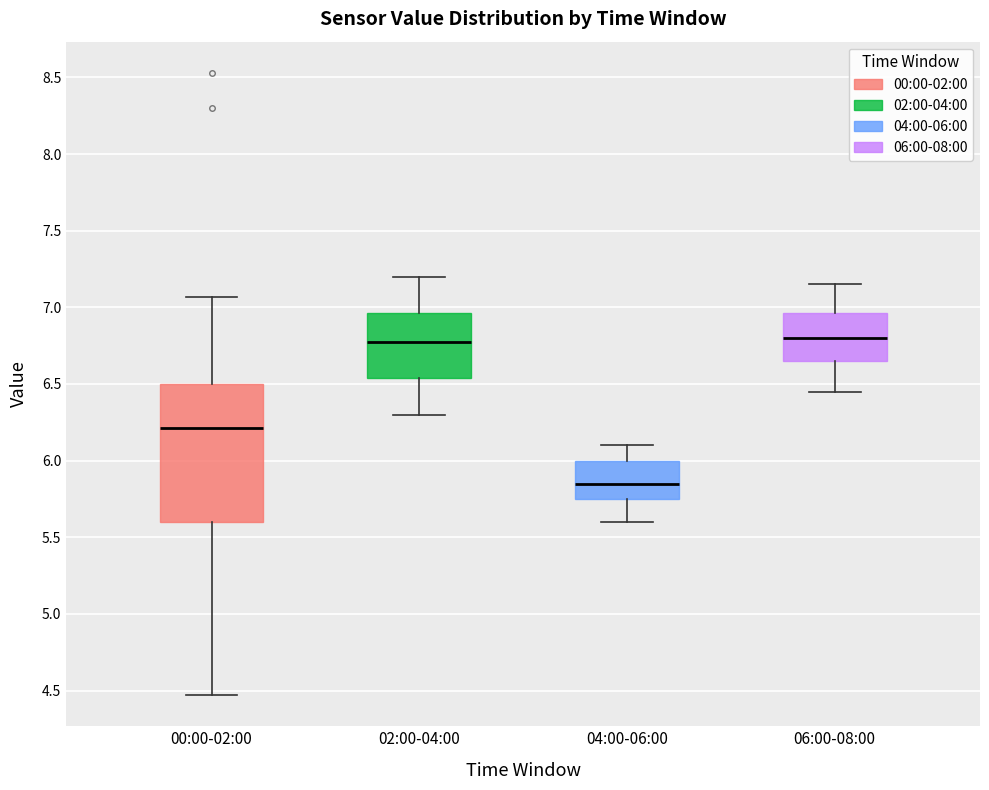

Where does the upper whisker of the box for 00:00-02:00 end on the y-axis? The values are not printed on the chart, so give them approximately, as read against the axis.

7.05